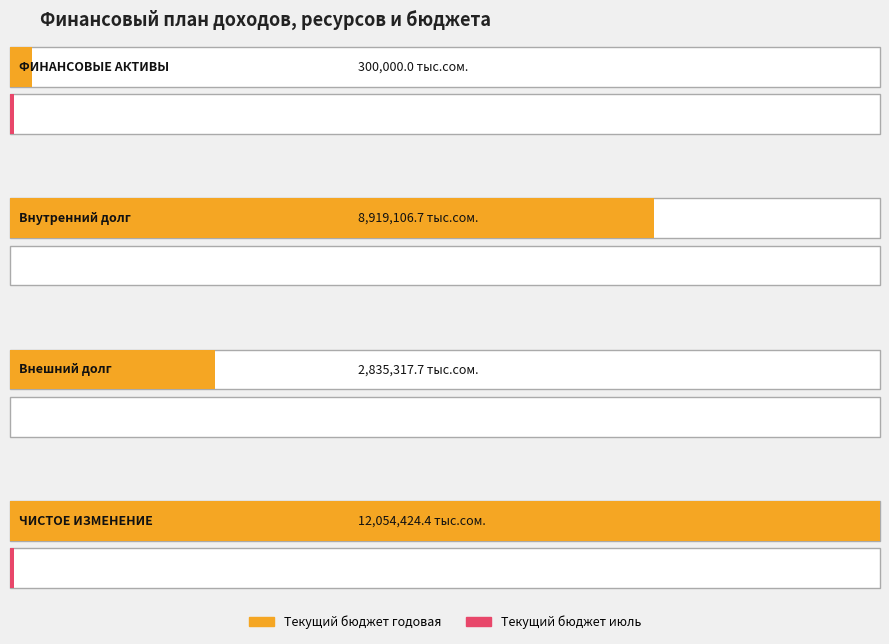

Which category has the highest value in the Текущий бюджет годовая series?

ЧИСТОЕ ИЗМЕНЕНИЕ